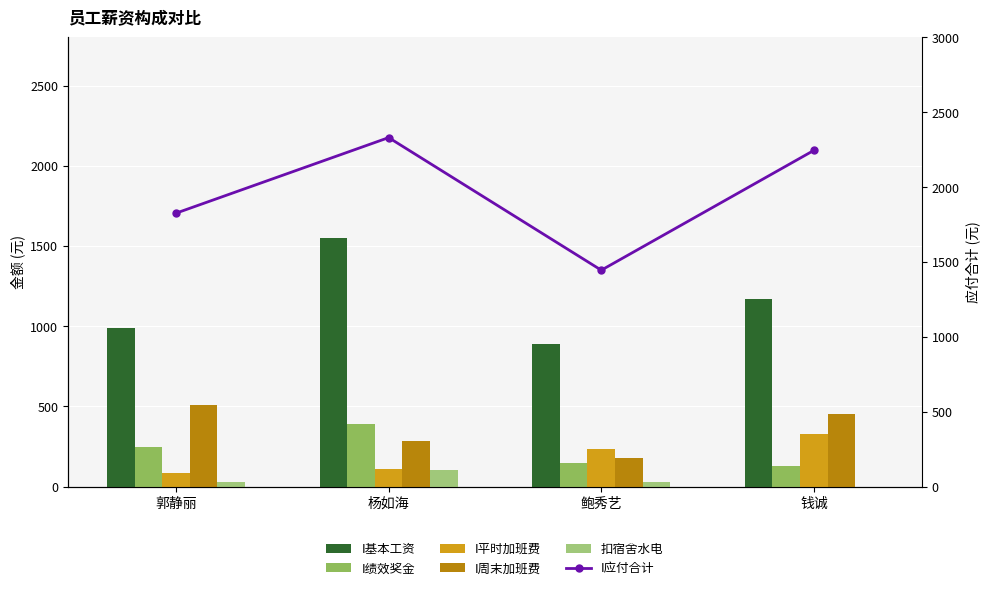

What is the label of the 2nd bar from the right?

鲍秀艺